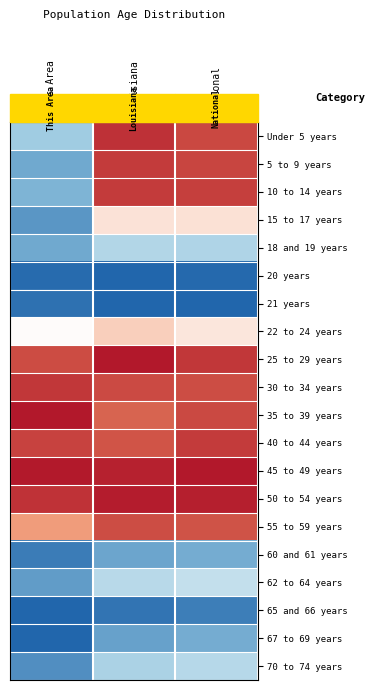

What is the difference between the highest and lowest values at Louisiana?

1.0